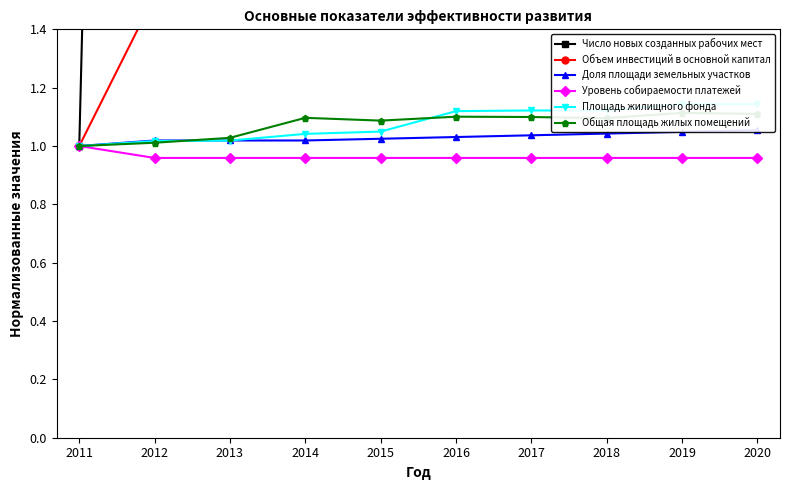

What value does the Общая площадь жилых помещений series have at 2018?

1.1